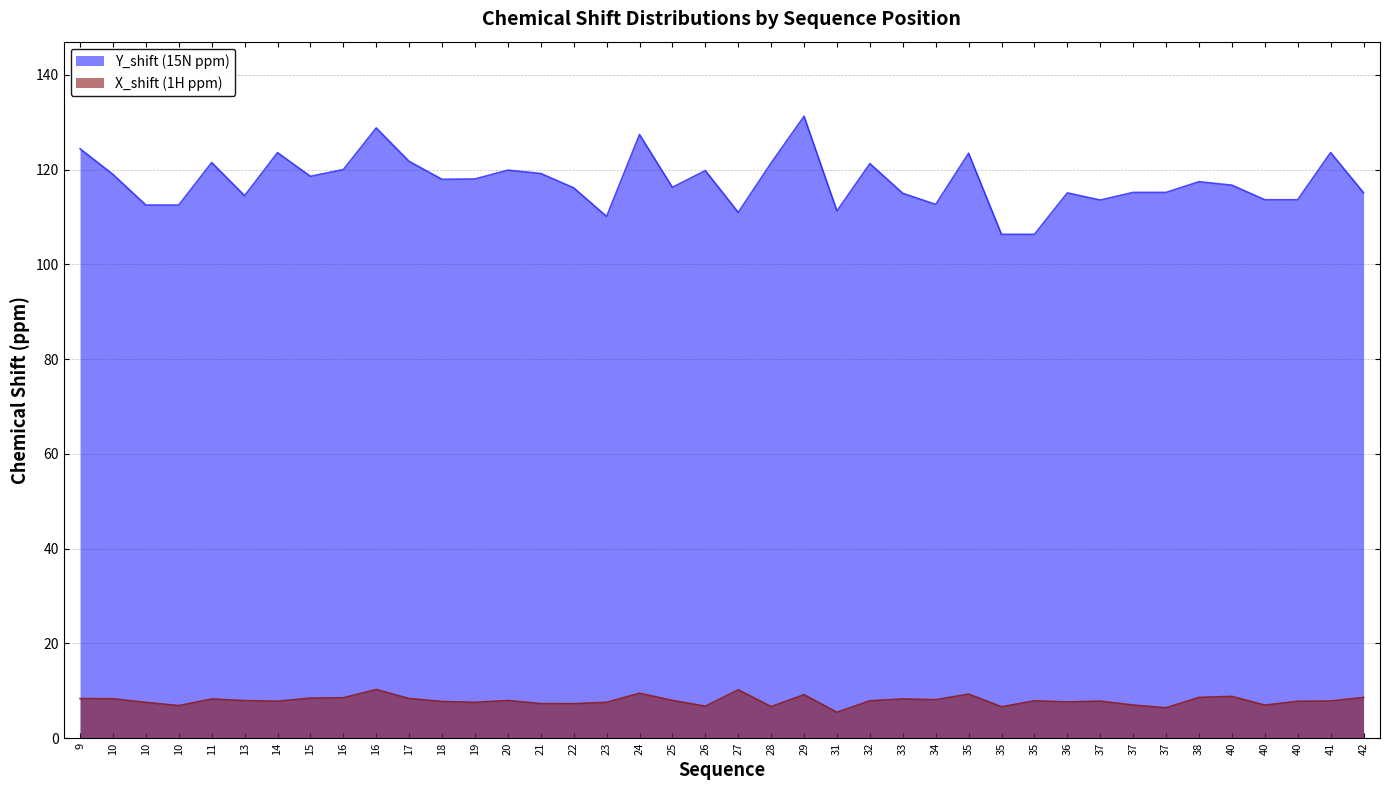

Where does the Y_shift series first go above 117?

9